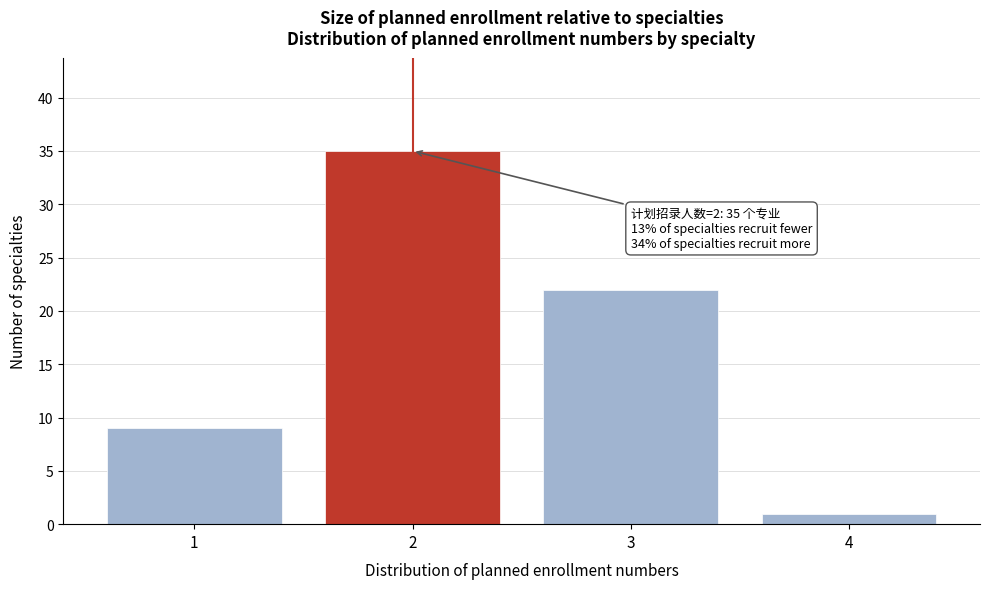

Reading right to left, what are all the values shown in this chart?

1	22	35	9